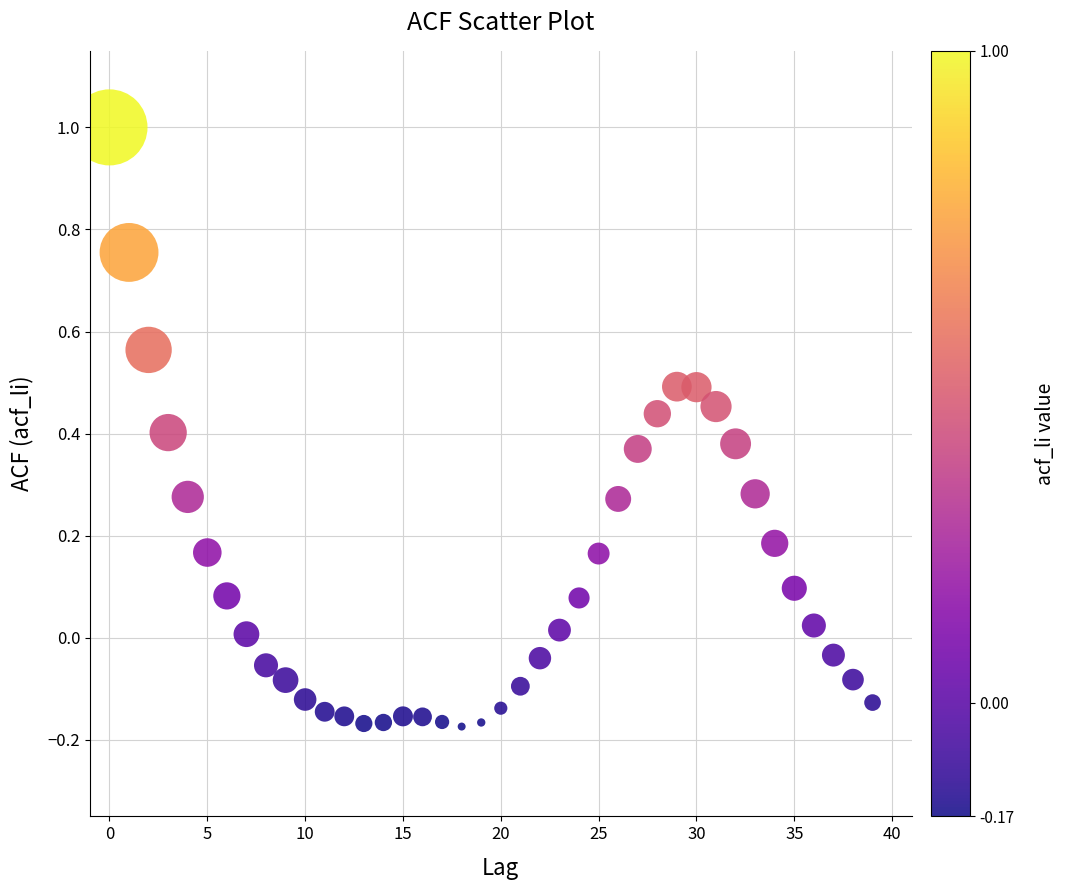

What is the range of Y values (max minus min)?

1.2